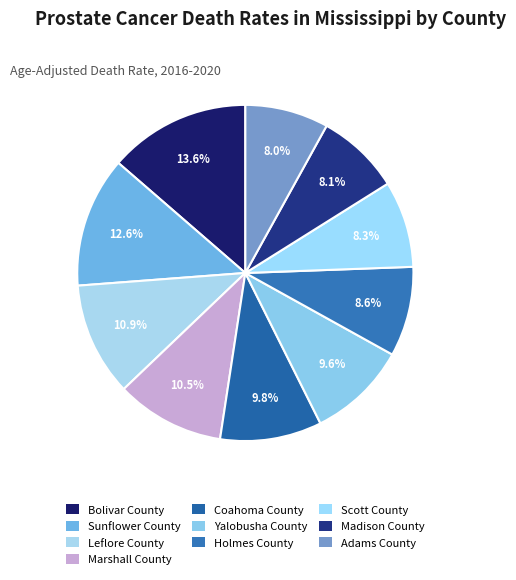

To the nearest percent, what is the difference between the largest and smallest slice percentages?

6%